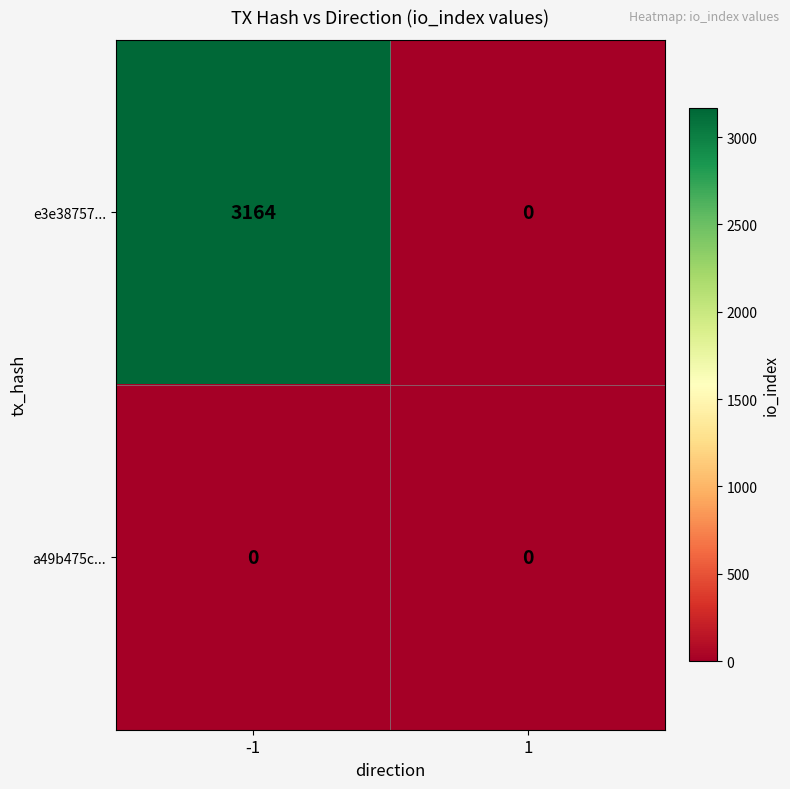

The e3e38757... series shows 0 at 1. True or false?

True